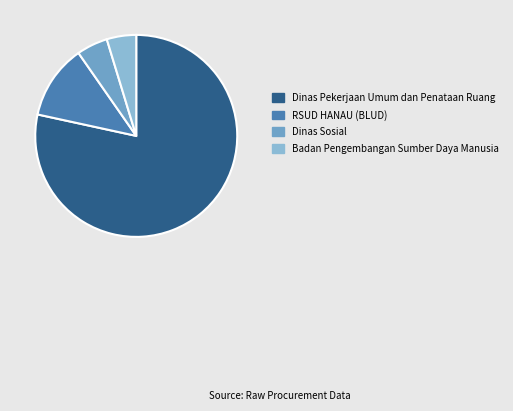

How many slices are in this pie chart?

4